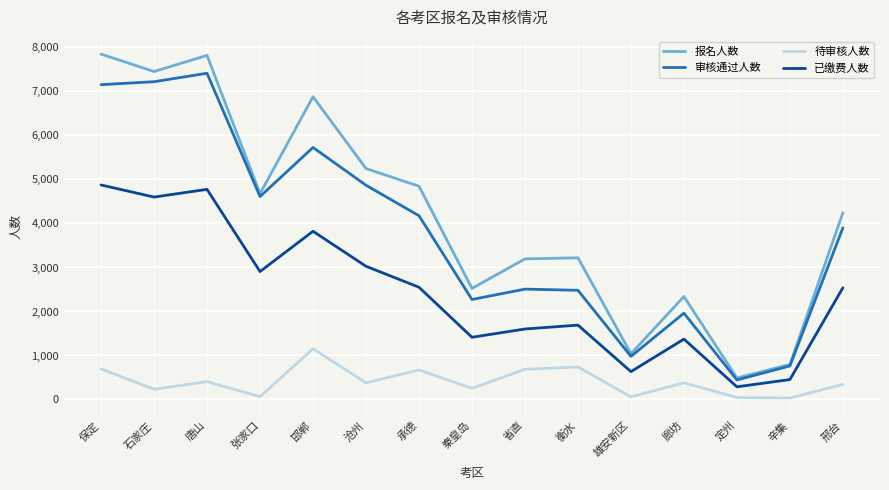

Is it true that 审核通过人数 equals 444 at 定州?

True